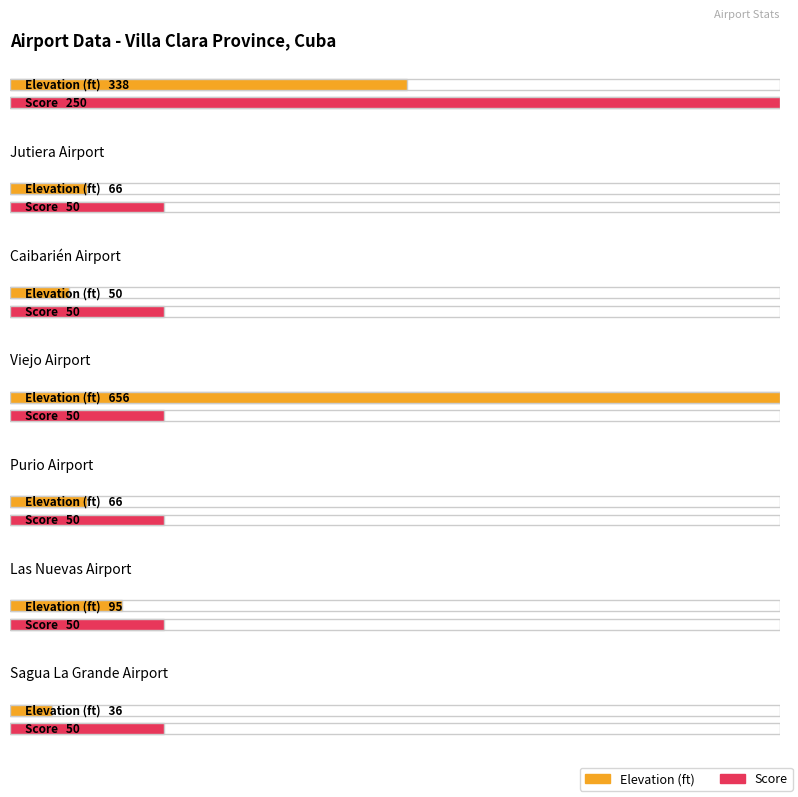

Is it true that Score equals 87 at Las Nuevas Airport?

False